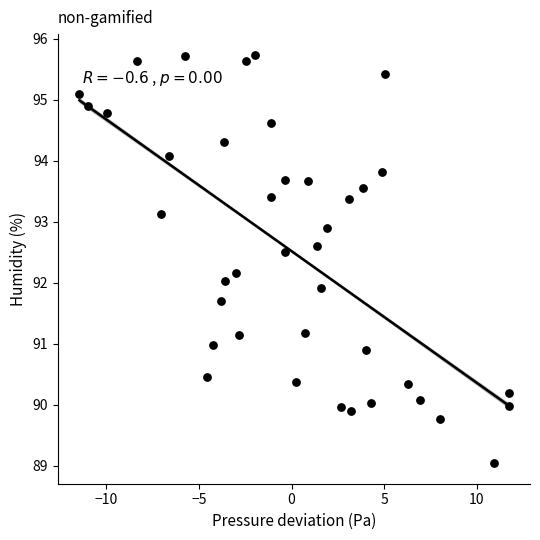

What is the range of X values (max minus min)?

23.2